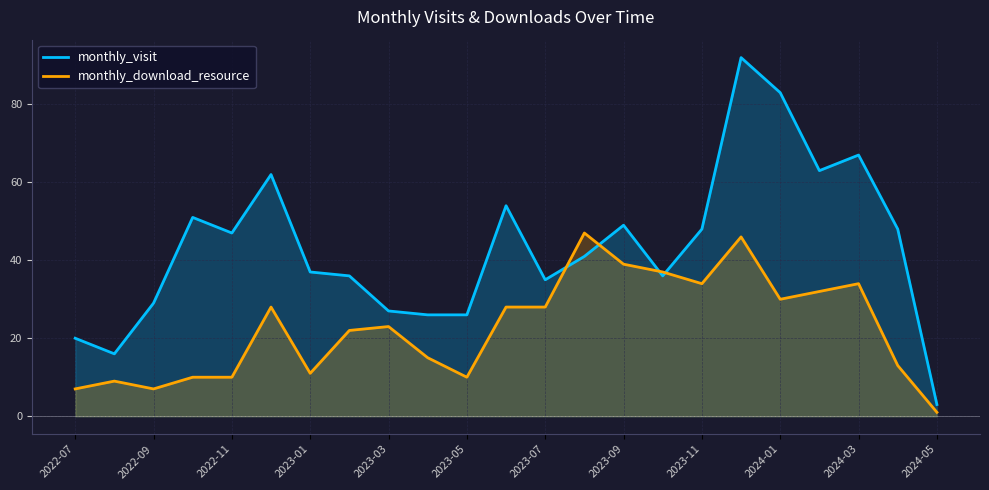

What is the difference between the maximum and minimum values in the monthly_visit series?

89